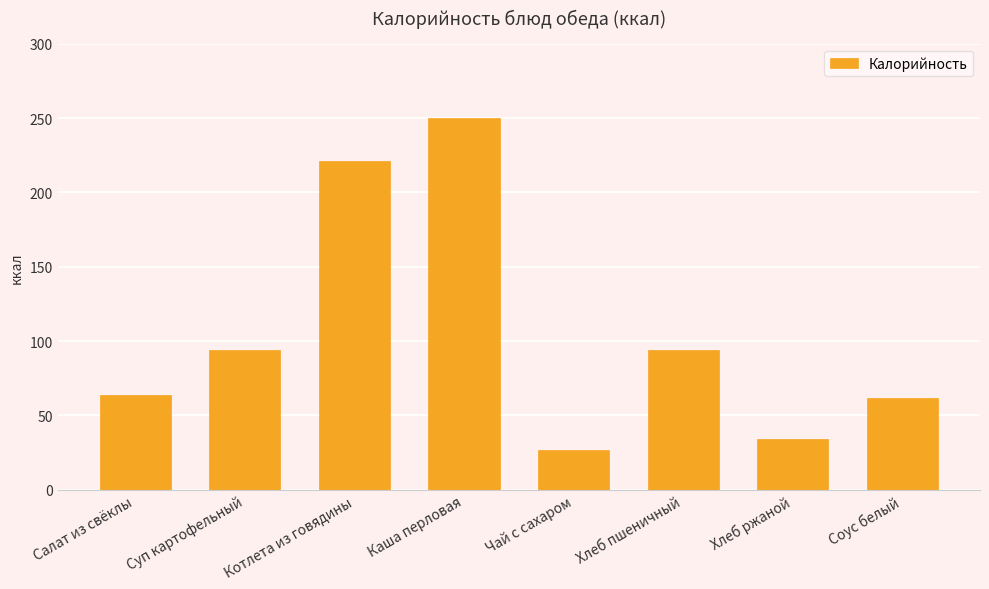

What is the minimum value shown in the chart?

27